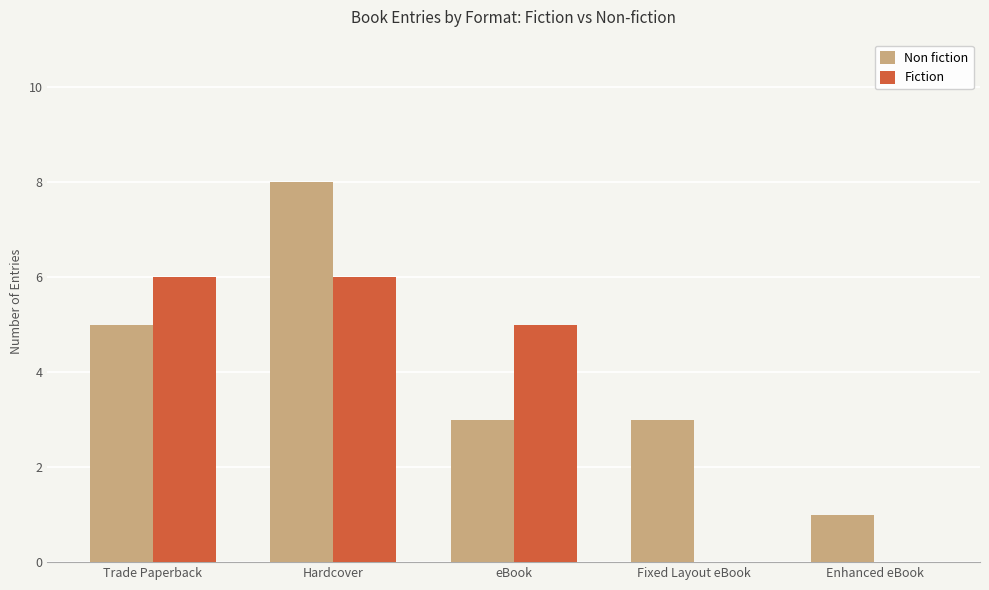

What is the total value across all series at Trade Paperback?

11